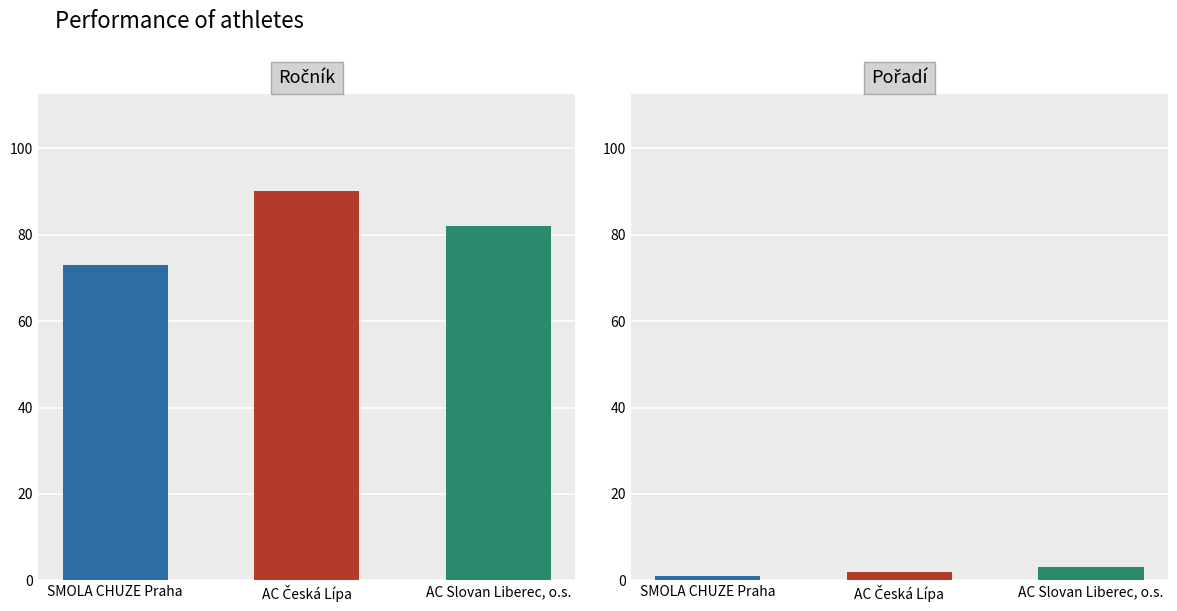

Which category has the highest value in the Ročník series?

AC Česká Lípa